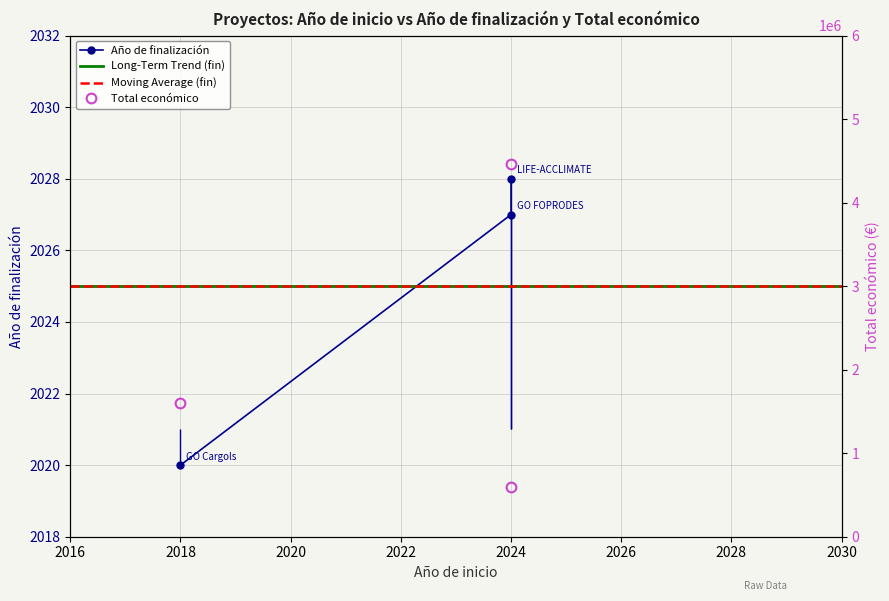

Count the Año de finalización values in the range 2020 to 2028.

3